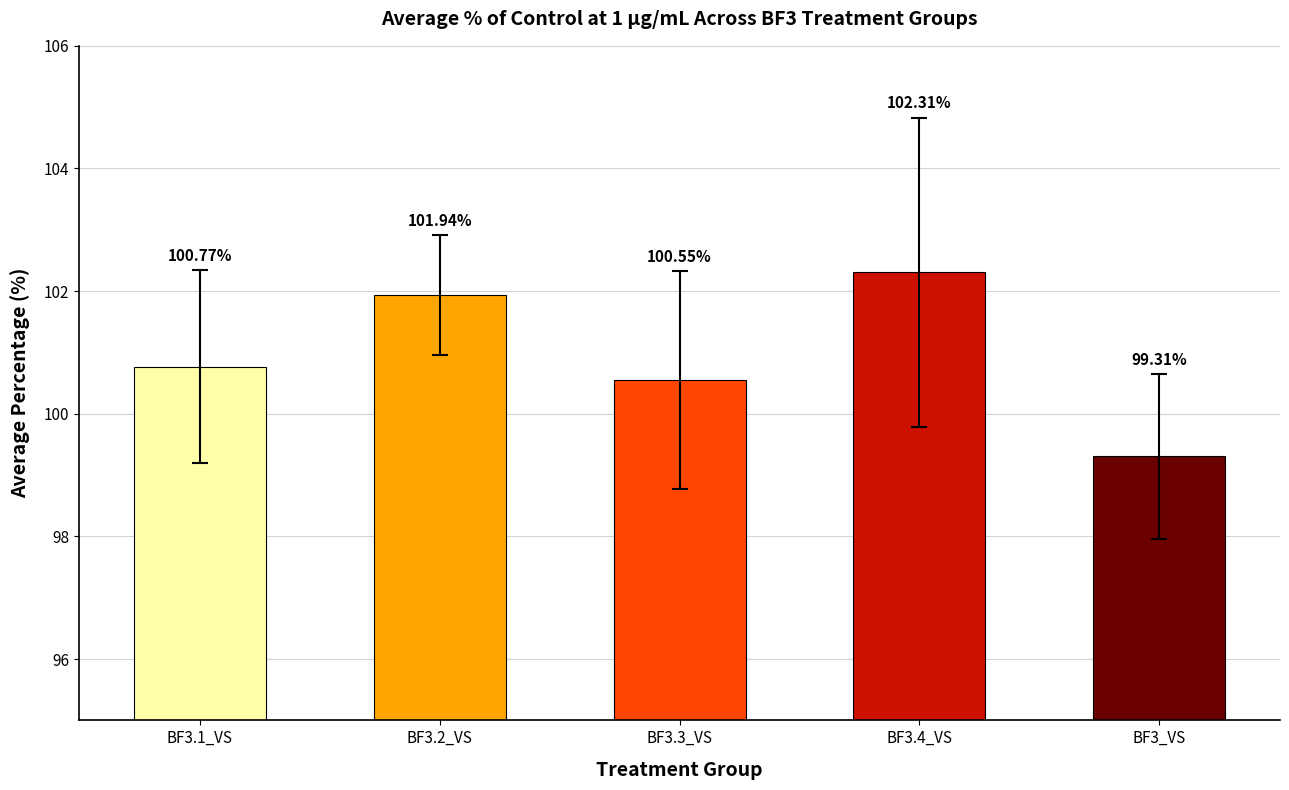

At which category does the chart reach its peak across all series?

BF3.4_VS